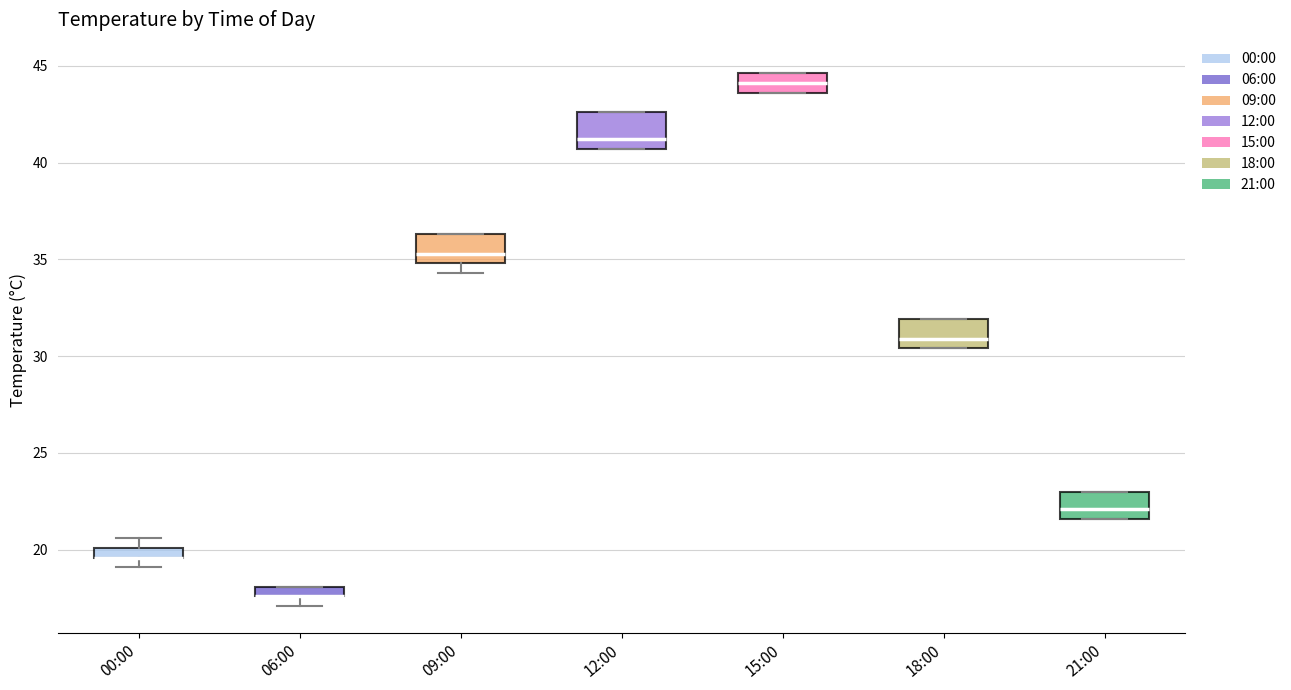

Where is the lower edge of the box for 15:00 on the y-axis? The values are not printed on the chart, so give them approximately, as read against the axis.

43.5